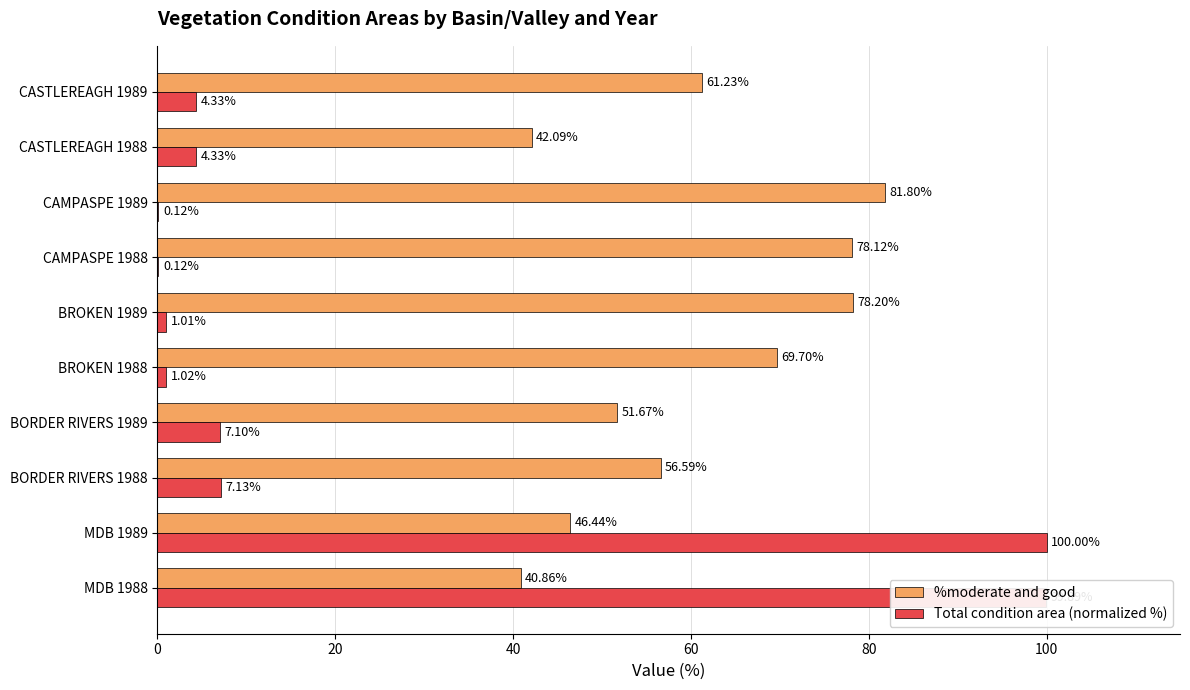

Between MDB 1989 and BROKEN 1989, which series saw the biggest shift?

Total condition area (normalized %)